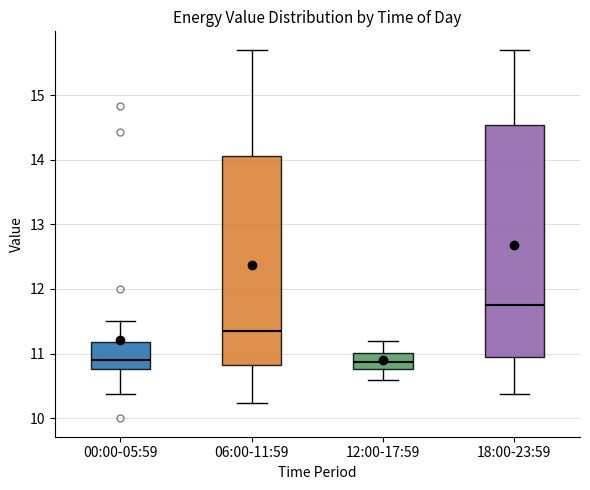

Reading left to right, read every box against the y-axis: the position of its median line, the range the box covers, and the ends of its whiskers. The values are not printed on the chart, so give them approximately, as read against the axis.

00:00-05:59: median 10.9, box 10.8 to 11.2, whiskers 10.4 to 11.5
06:00-11:59: median 11.4, box 10.8 to 14.1, whiskers 10.2 to 15.7
12:00-17:59: median 10.9, box 10.8 to 11.0, whiskers 10.6 to 11.2
18:00-23:59: median 11.8, box 11.0 to 14.5, whiskers 10.4 to 15.7